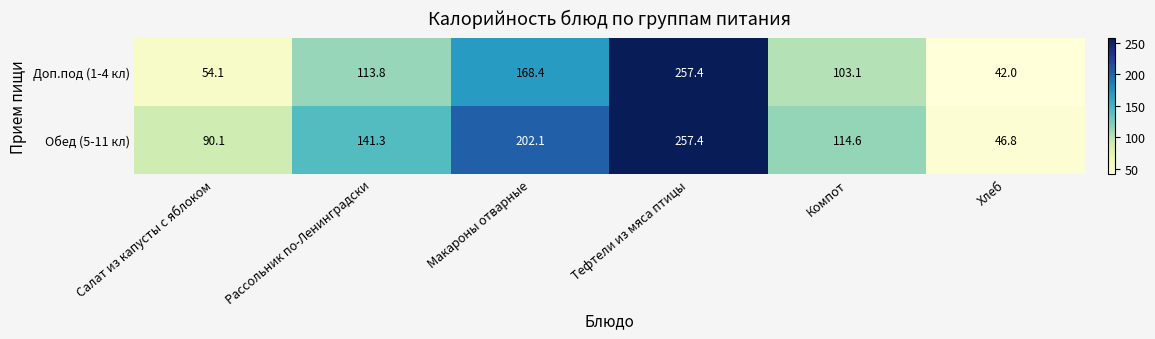

What is the total value across all series at Тефтели из мяса птицы?

514.8